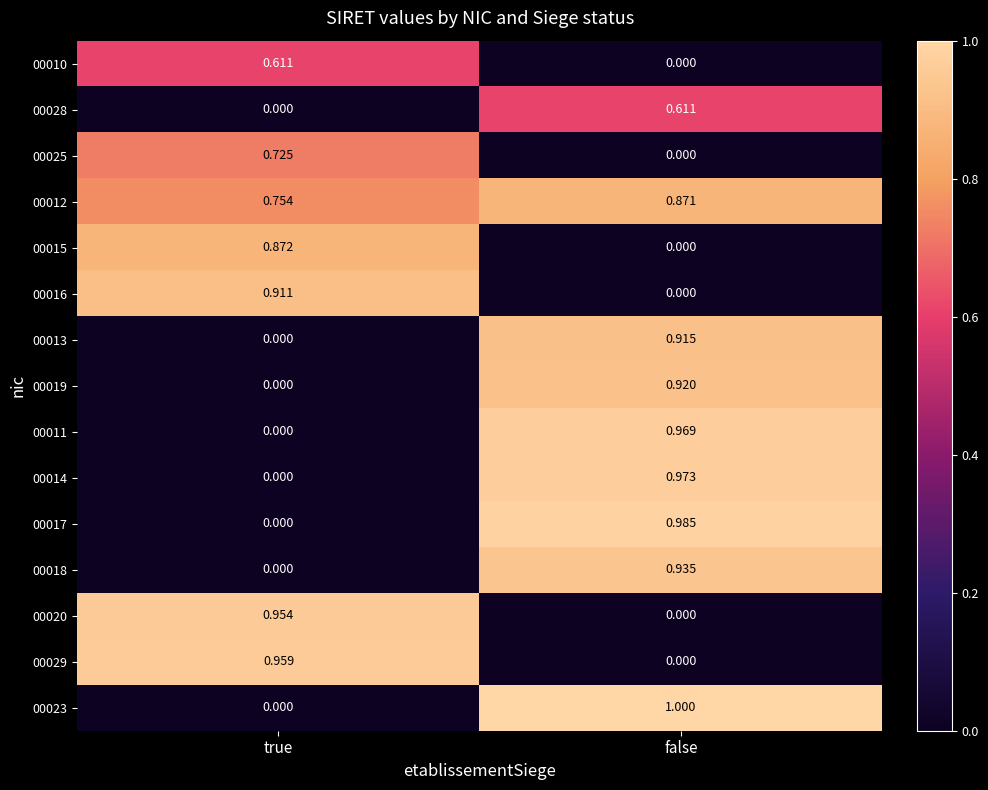

At which label does 00017 reach its peak?

false